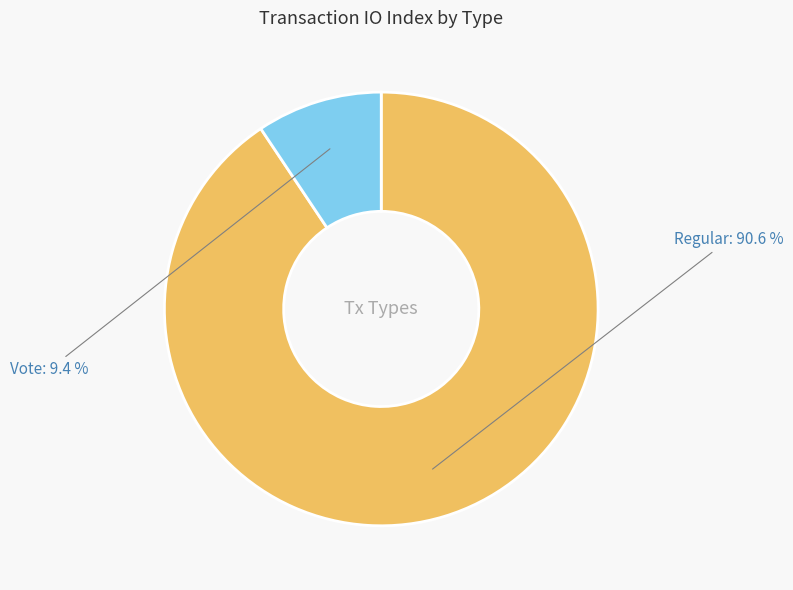

Which slice is the smallest?

Vote